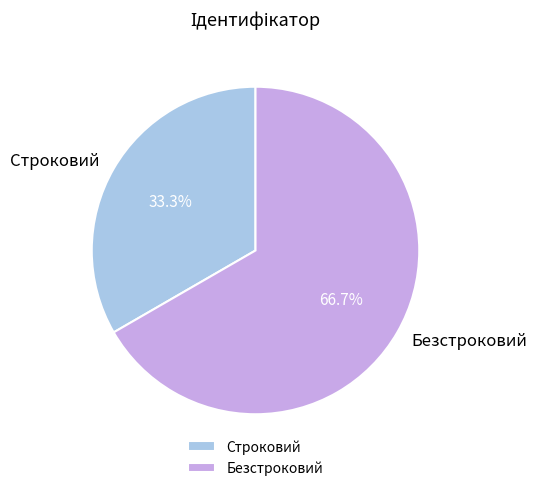

How many segments does this pie chart have?

2